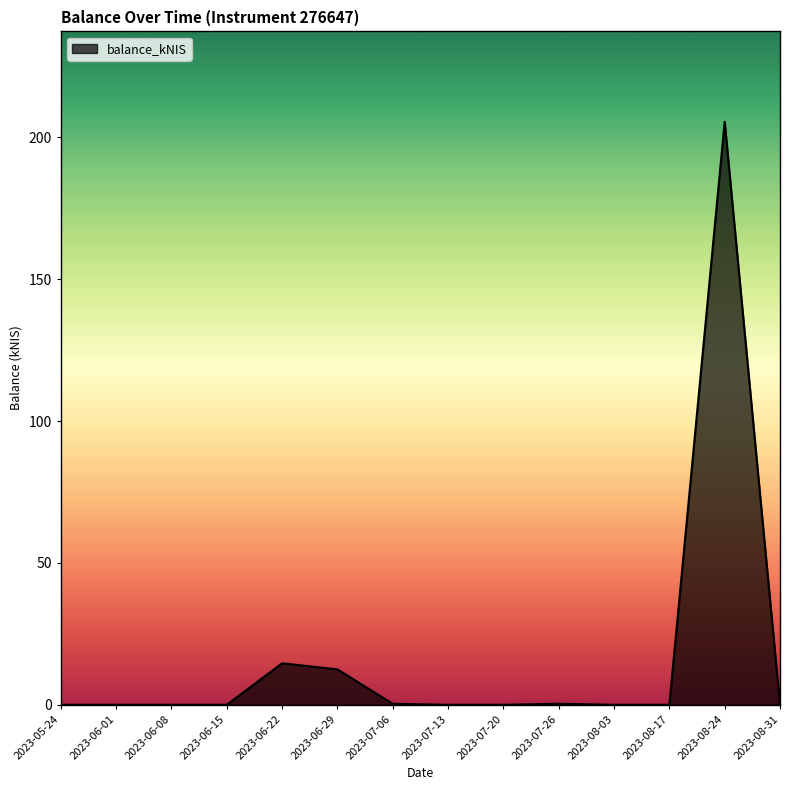

What is the greatest value displayed?

205.5